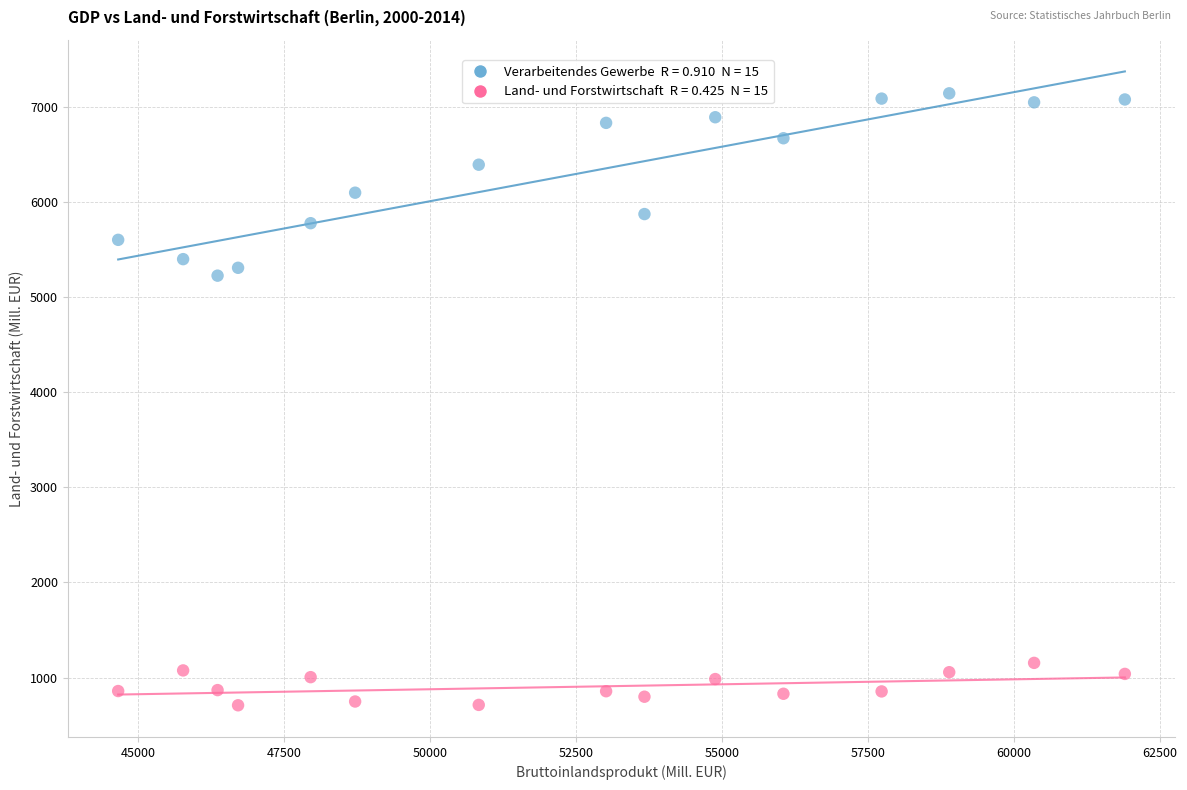

Across all series, what Y value is closest to 3926?

5227.0